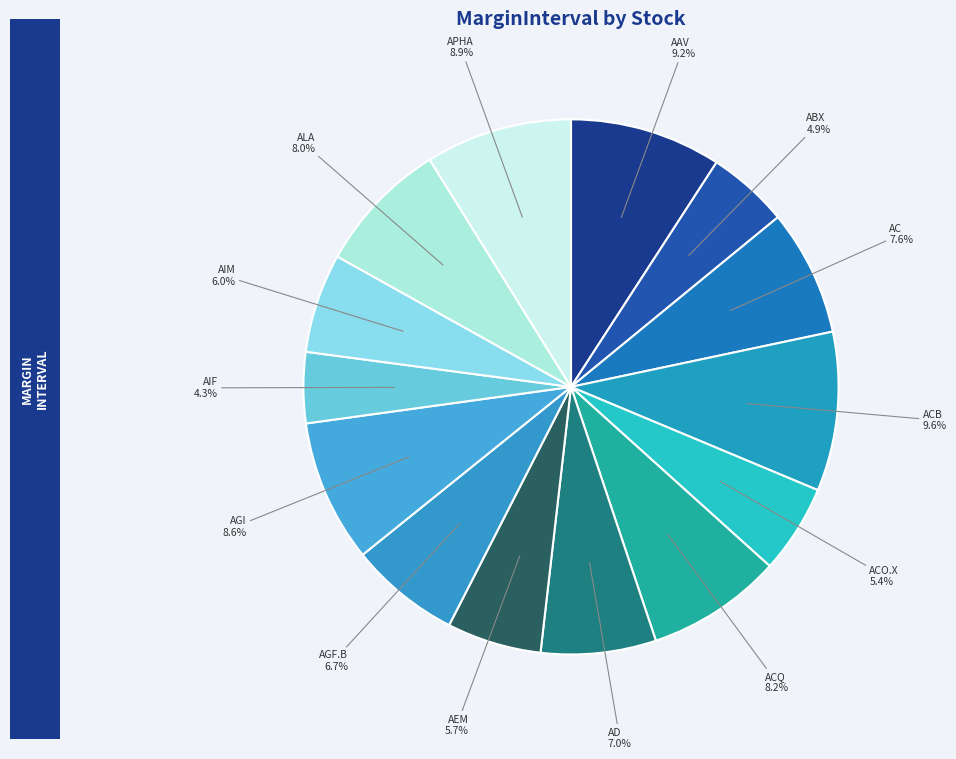

How many slices are in this pie chart?

14